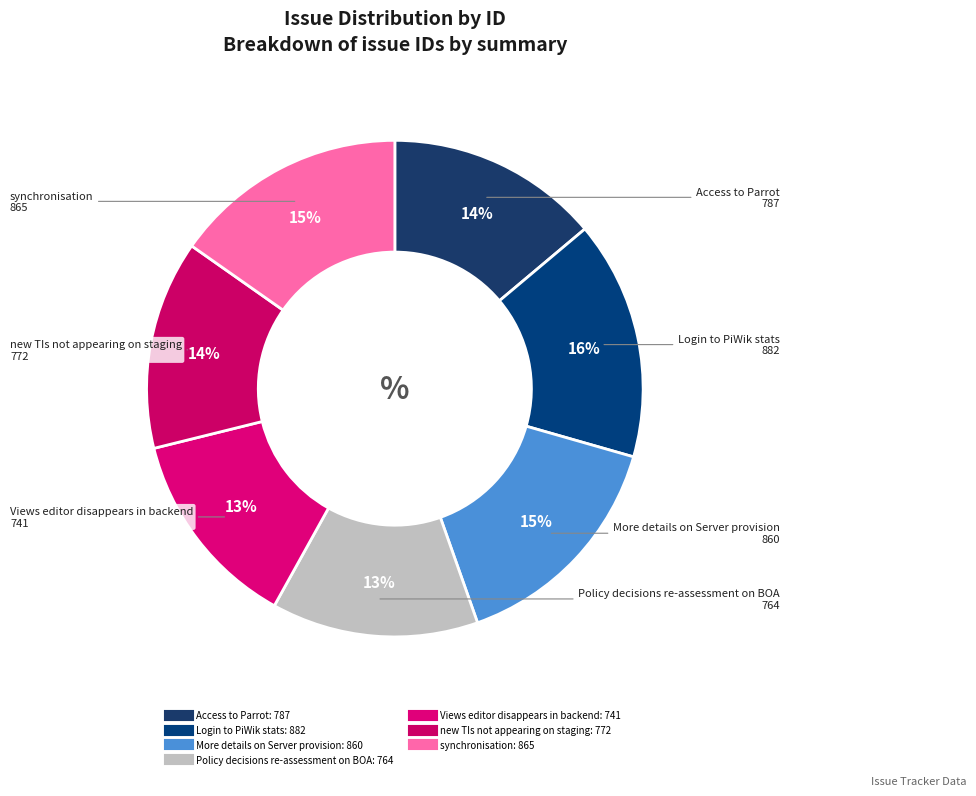

To the nearest percent, what is the difference between the Views editor disappears in backend and Access to Parrot slice percentages?

1%